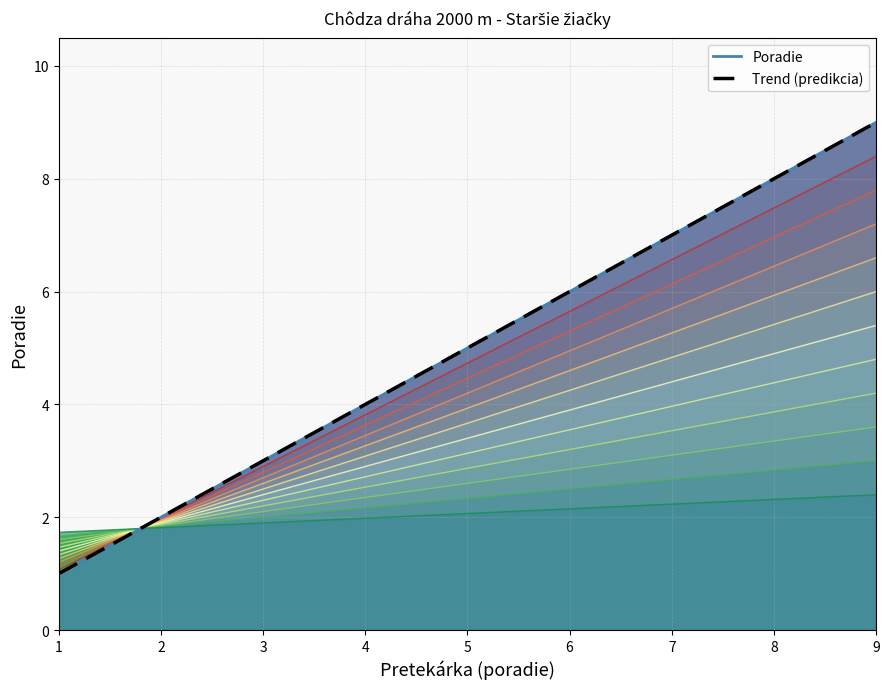

Reading right to left, transcribe all the data shown in this chart.

9=9.0	8=8.0	7=7.0	6=6.0	5=5.0	4=4.0	3=3.0	2=2.0	1=1.0